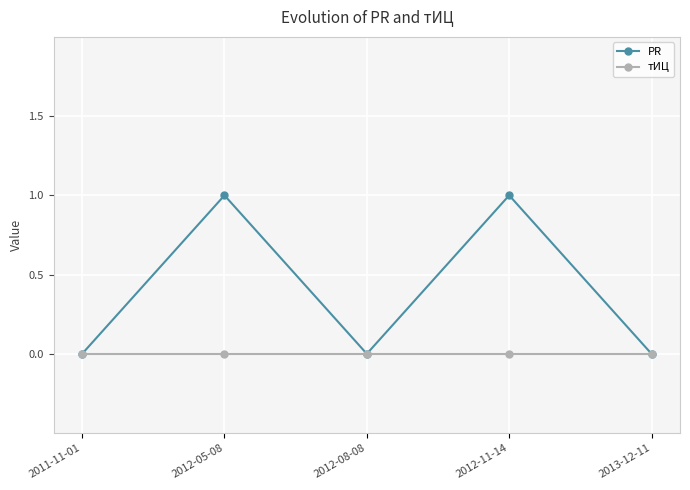

Which series has the widest spread of values?

PR